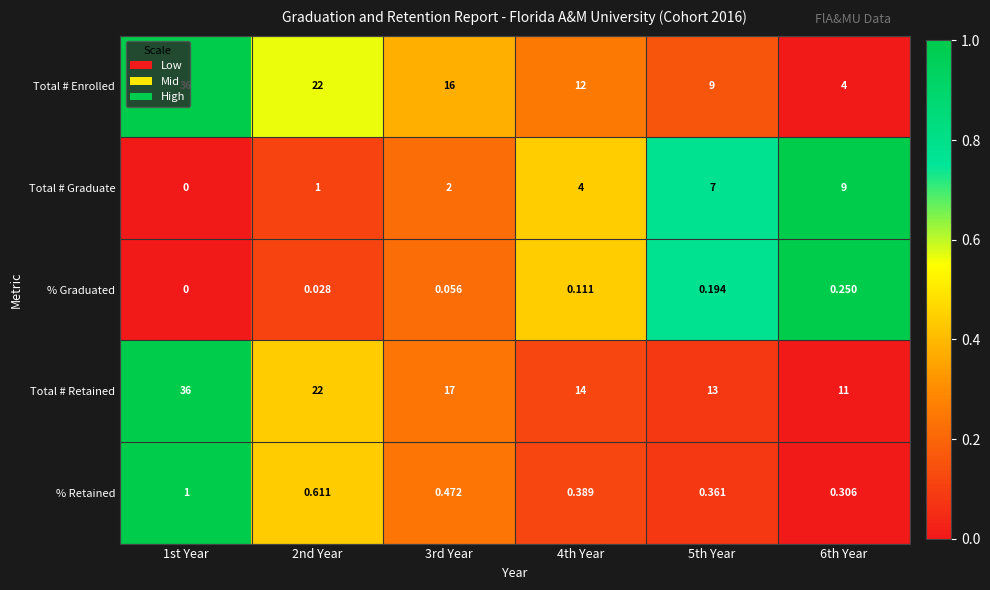

Which category has the lowest value across all series?

1st Year